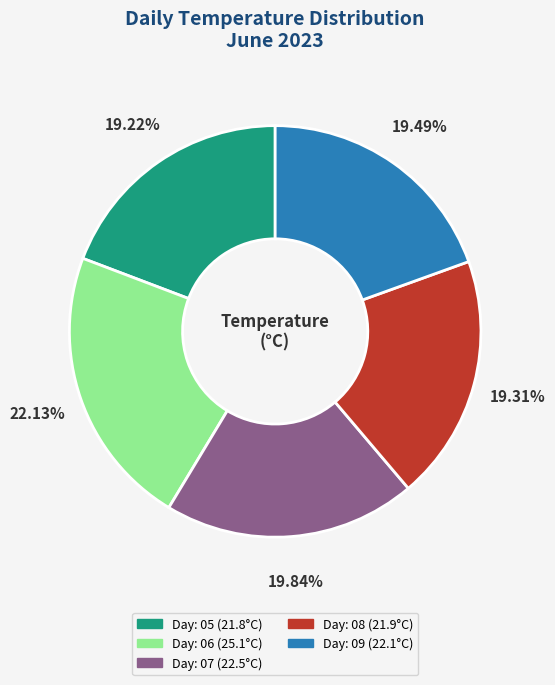

Is there any slice that represents more than half of the pie?

No